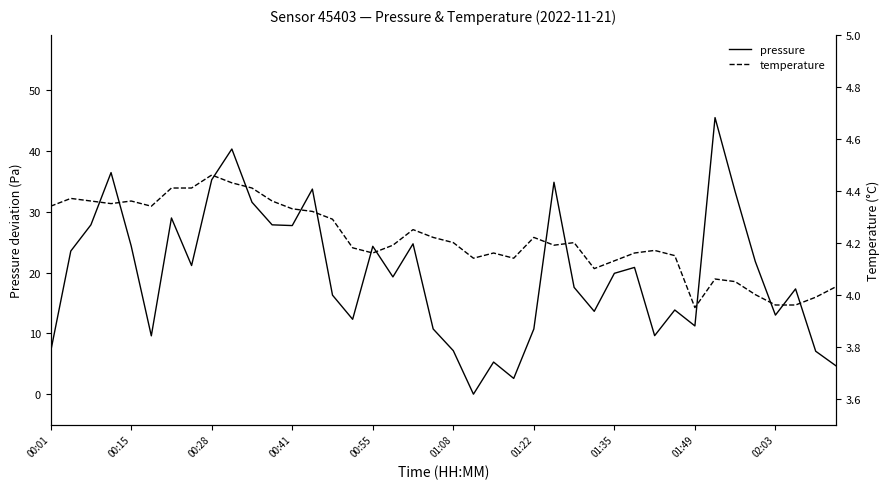

The value of pressure at 00:28 is 35.2. True or false?

True